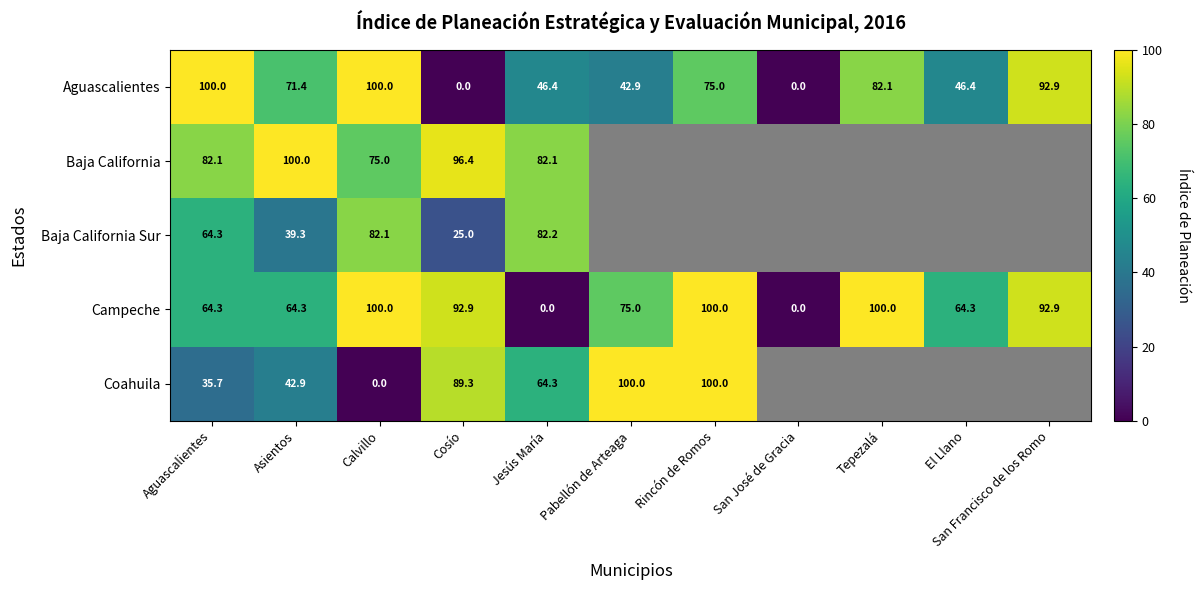

Is the value of Aguascalientes at El Llano greater than the value of Coahuila at Aguascalientes?

Yes